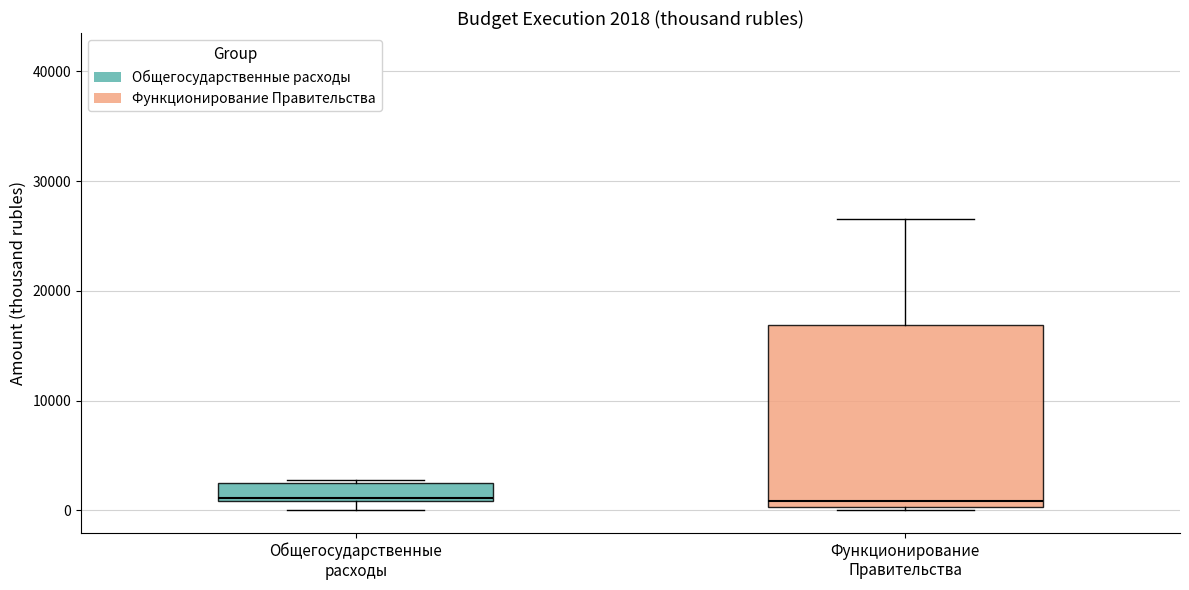

Comparing the boxes themselves (not the whiskers), which one is the tallest?

Функционирование Правительства